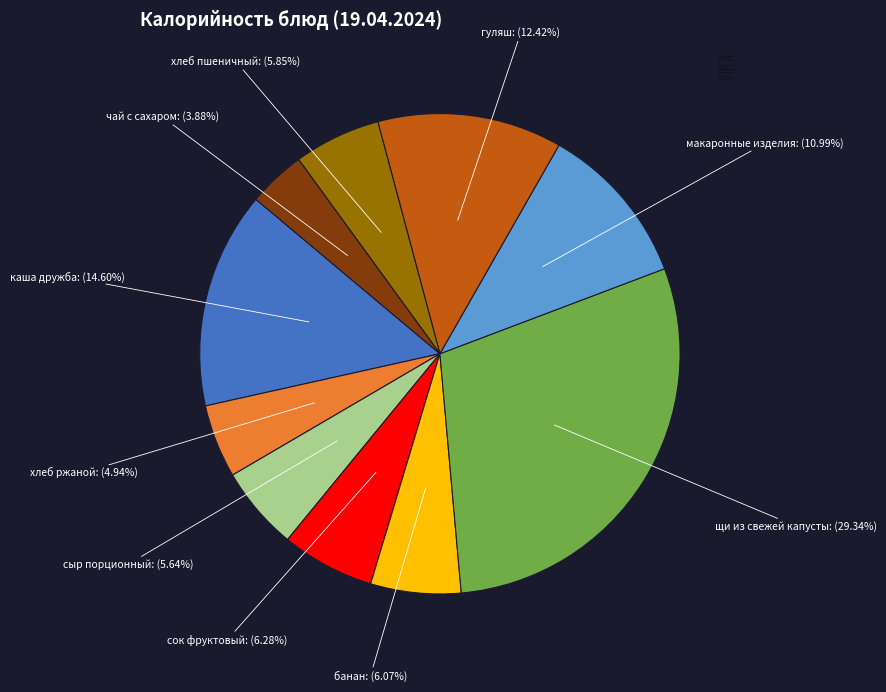

Is there any slice that represents more than half of the pie?

No